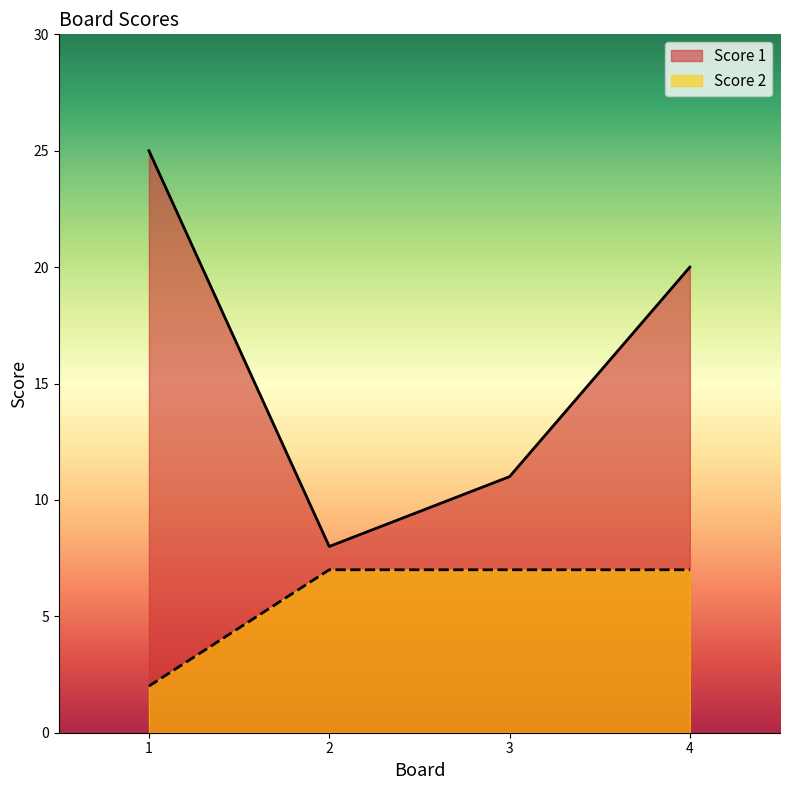

What are all the series names shown in the legend?

Score 1, Score 2